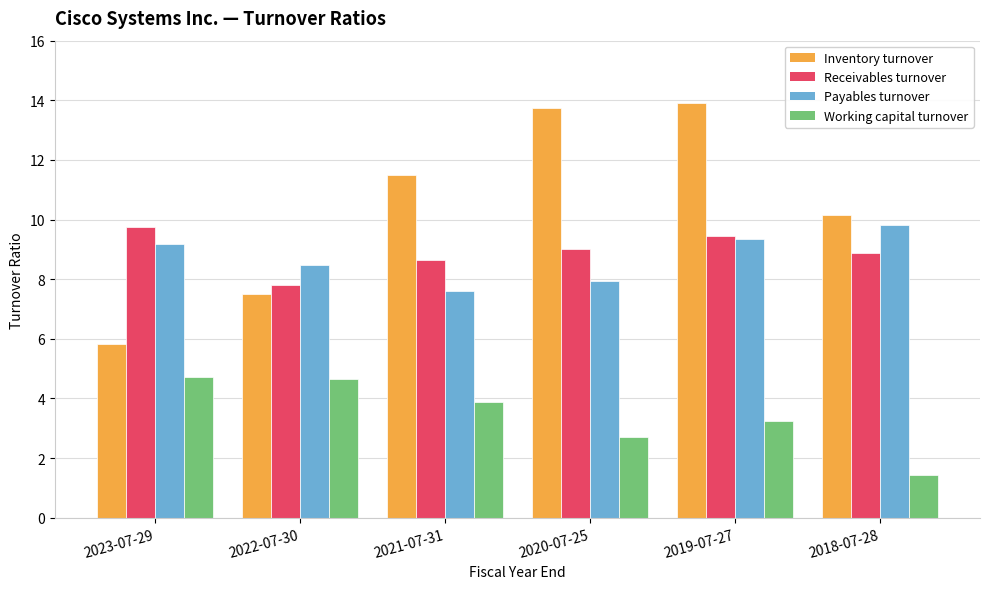

What is the minimum value shown in the chart?

1.4